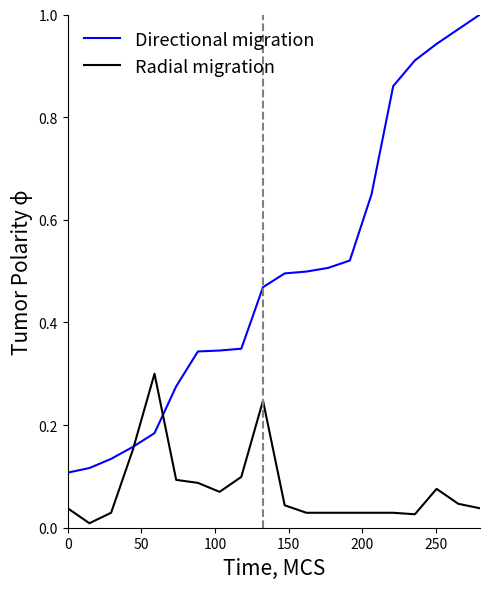

Is this an area chart (filled region under the line)?

No